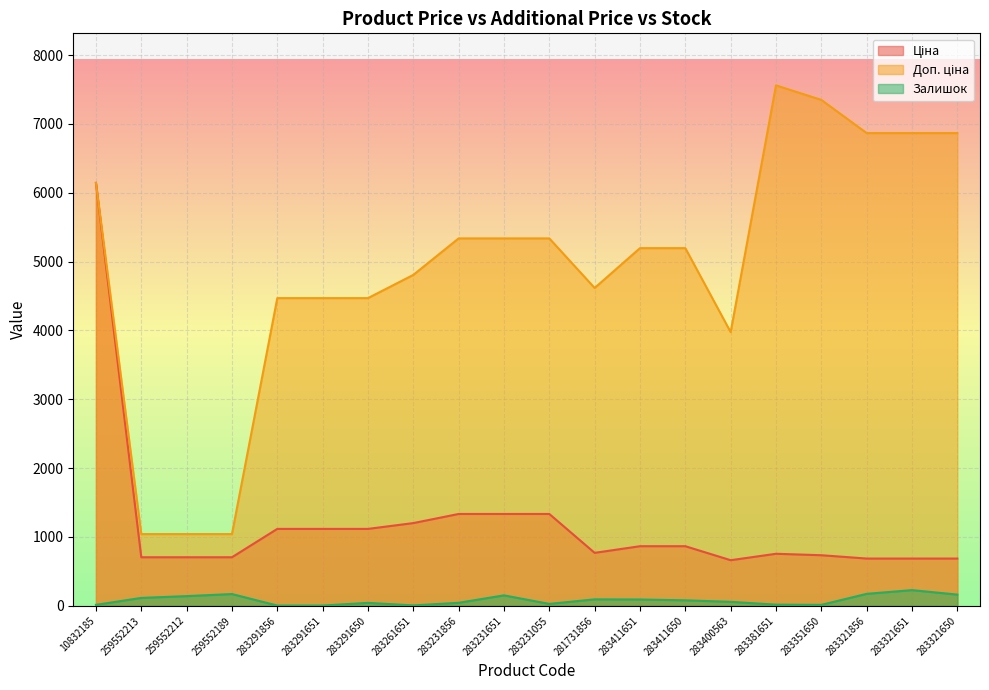

The value of Ціна at 259552212 is 933.8. True or false?

False